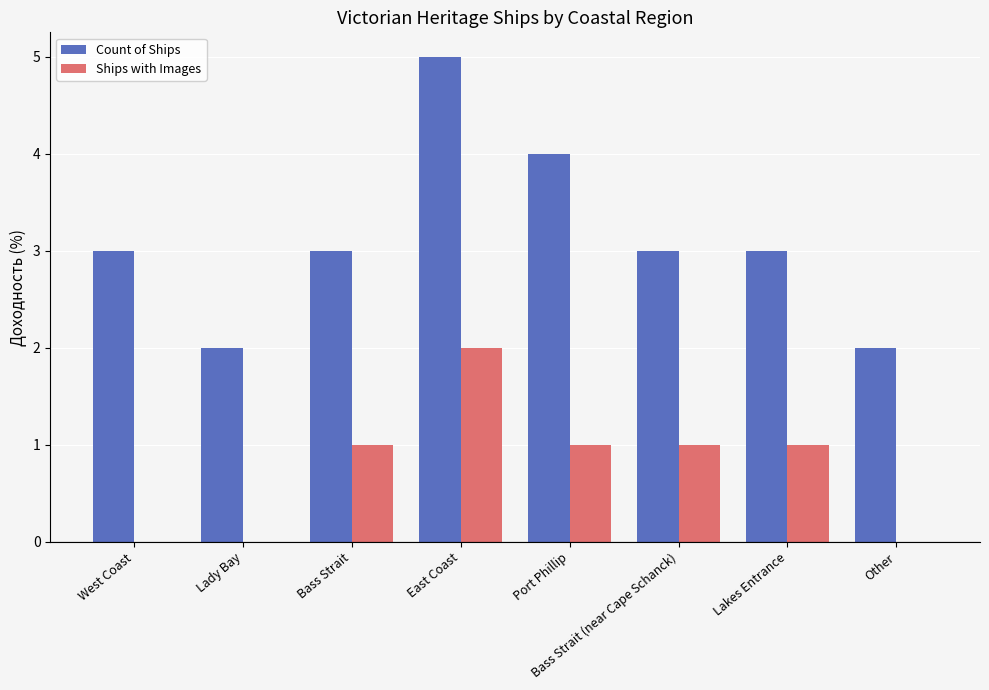

At which category does the chart reach its peak across all series?

East Coast